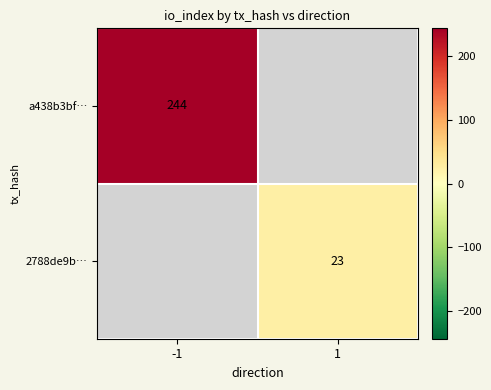

The value of a438b3bf… at -1 is 244. True or false?

True